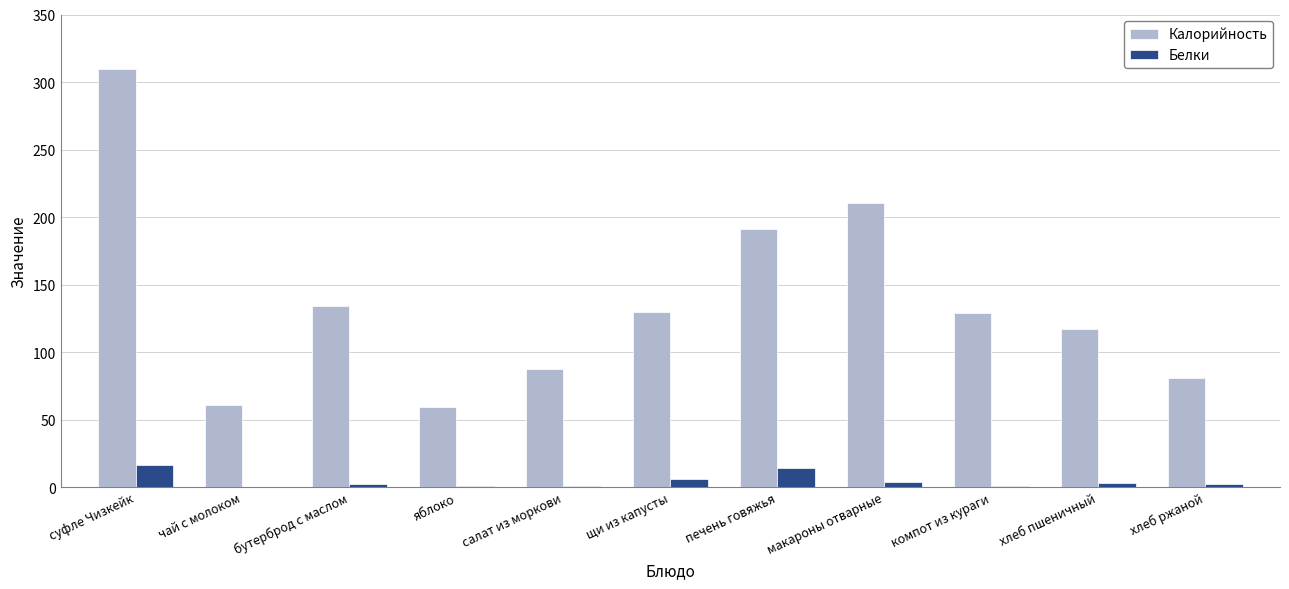

What is the approximate value of Калорийность at печень говяжья?

190.9